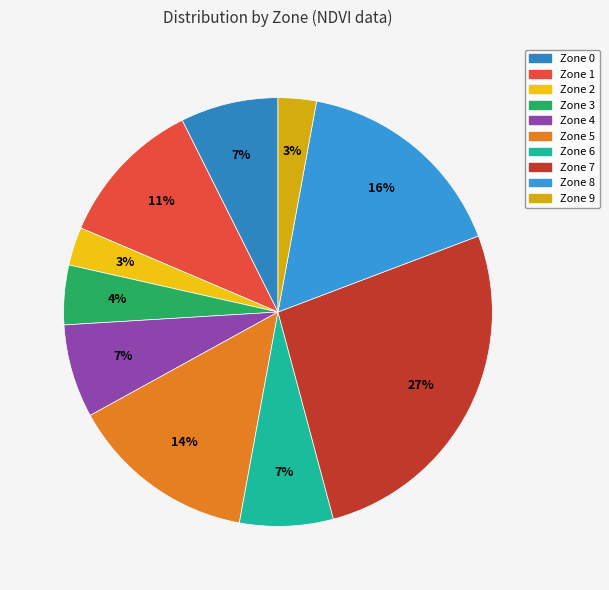

Does Zone 1 account for over 50% of the chart?

No